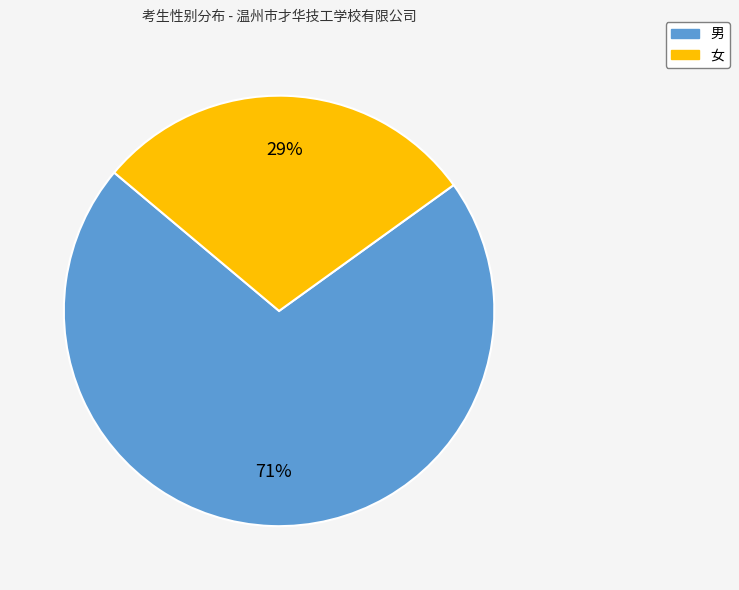

Rank the categories by value from highest to lowest.

男, 女